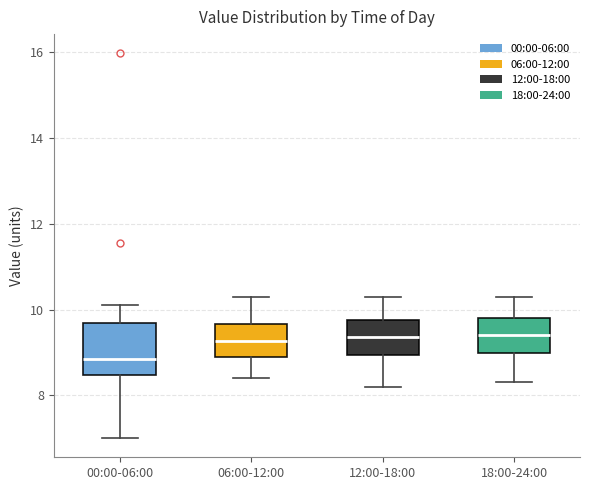

Reading left to right, read every box against the y-axis: the position of its median line, the range the box covers, and the ends of its whiskers. The values are not printed on the chart, so give them approximately, as read against the axis.

00:00-06:00: median 8.8, box 8.4 to 9.6, whiskers 7.0 to 10.2
06:00-12:00: median 9.2, box 9.0 to 9.6, whiskers 8.4 to 10.4
12:00-18:00: median 9.4, box 9.0 to 9.8, whiskers 8.2 to 10.4
18:00-24:00: median 9.4, box 9.0 to 9.8, whiskers 8.4 to 10.4